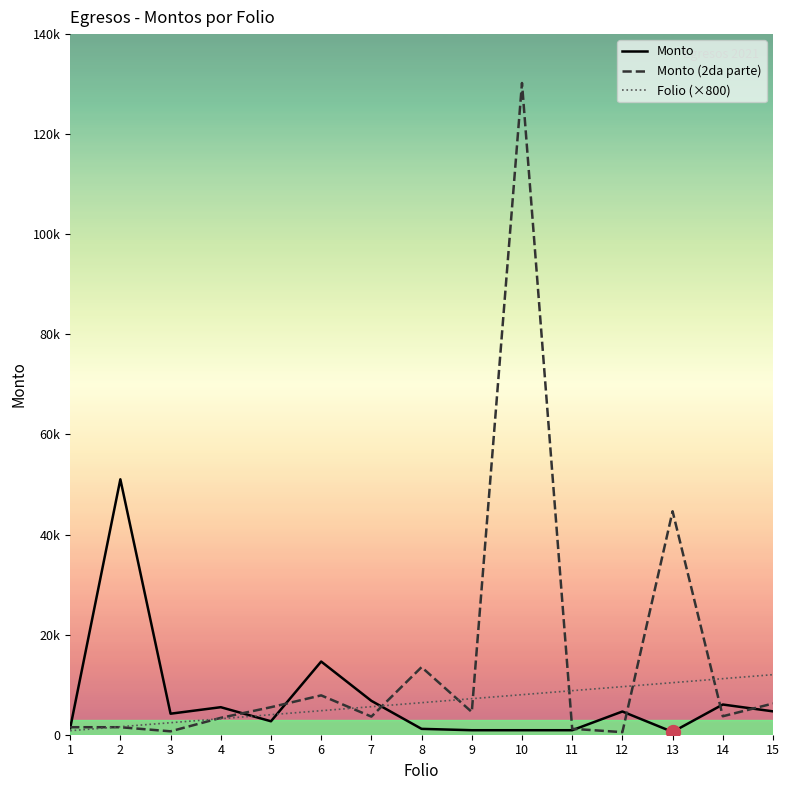

Is the value of Monto at 2 greater than the value of Folio (×800) at 9?

Yes